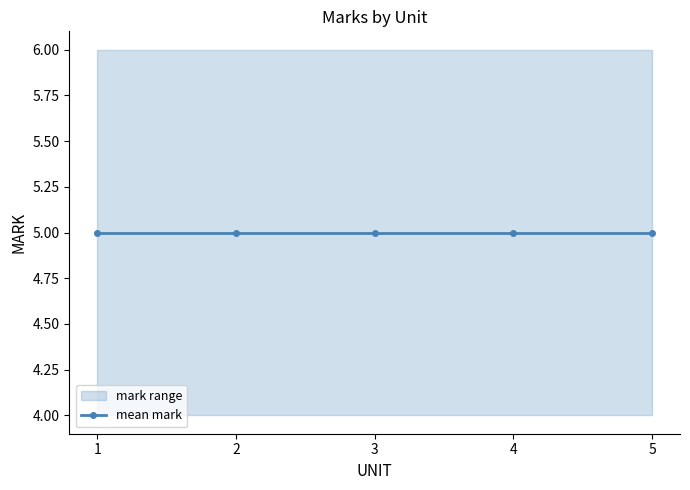

Is this an area chart (filled region under the line)?

No